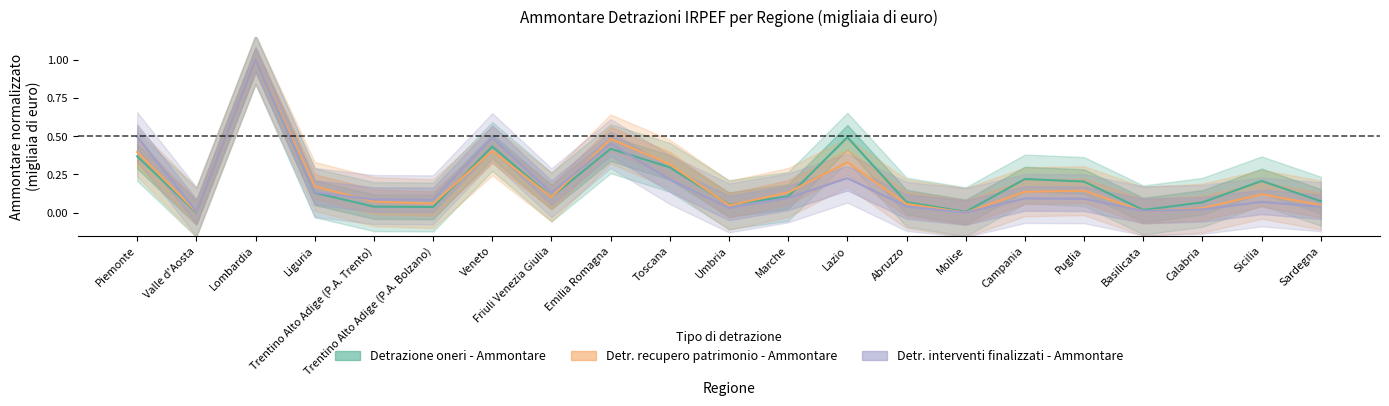

How many lines are shown in the chart?

3